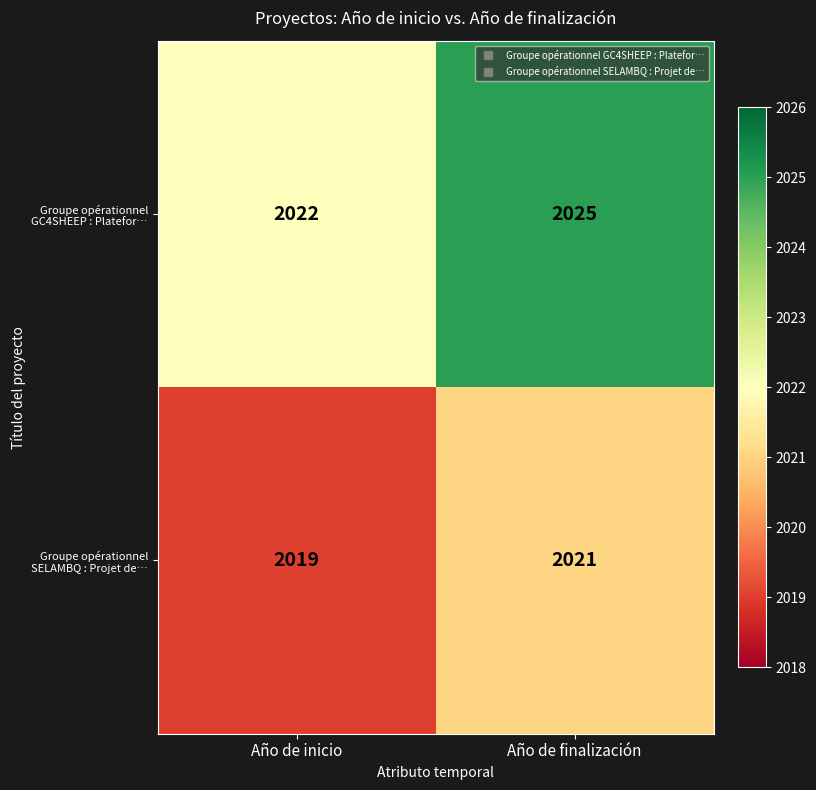

List the series in order of their peak value, highest first.

Groupe opérationnel GC4SHEEP : Platefor…, Groupe opérationnel SELAMBQ : Projet de…